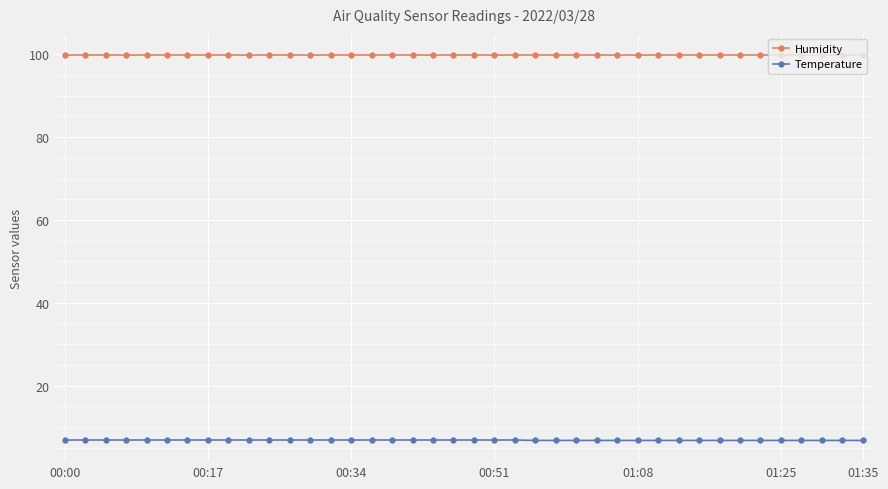

Does the chart have visible grid lines?

Yes